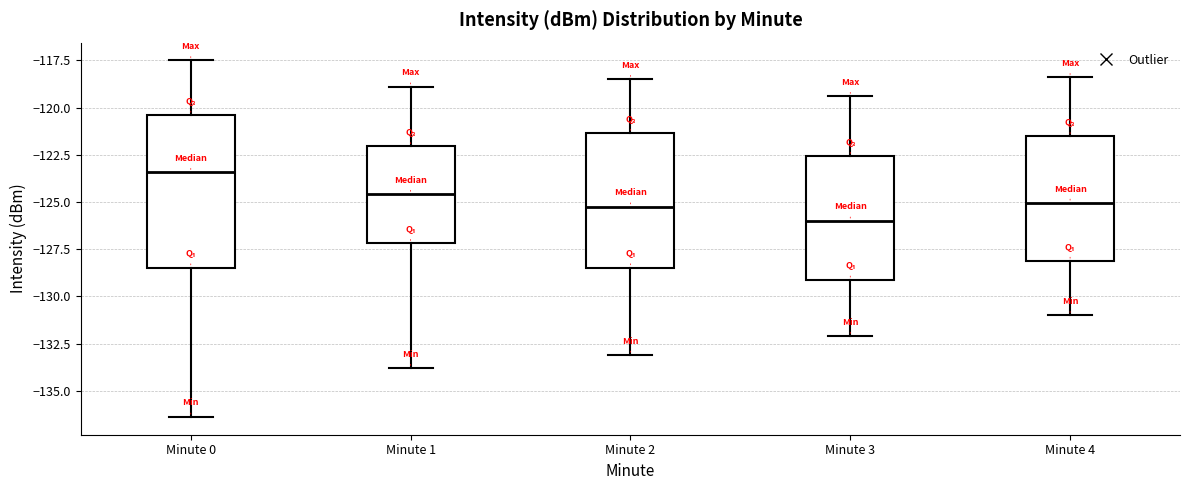

Reading left to right, transcribe this box plot: for each box, give where its median line is, the range the box spans, and where its two whiskers end, as read against the y-axis. The values are not printed on the chart, so give them approximately, as read against the axis.

Minute 0: median -123.5, box -128.5 to -120.5, whiskers -136.5 to -117.5
Minute 1: median -124.5, box -127.0 to -122.0, whiskers -134.0 to -119.0
Minute 2: median -125.0, box -128.5 to -121.5, whiskers -133.0 to -118.5
Minute 3: median -126.0, box -129.0 to -122.5, whiskers -132.0 to -119.5
Minute 4: median -125.0, box -128.0 to -121.5, whiskers -131.0 to -118.5